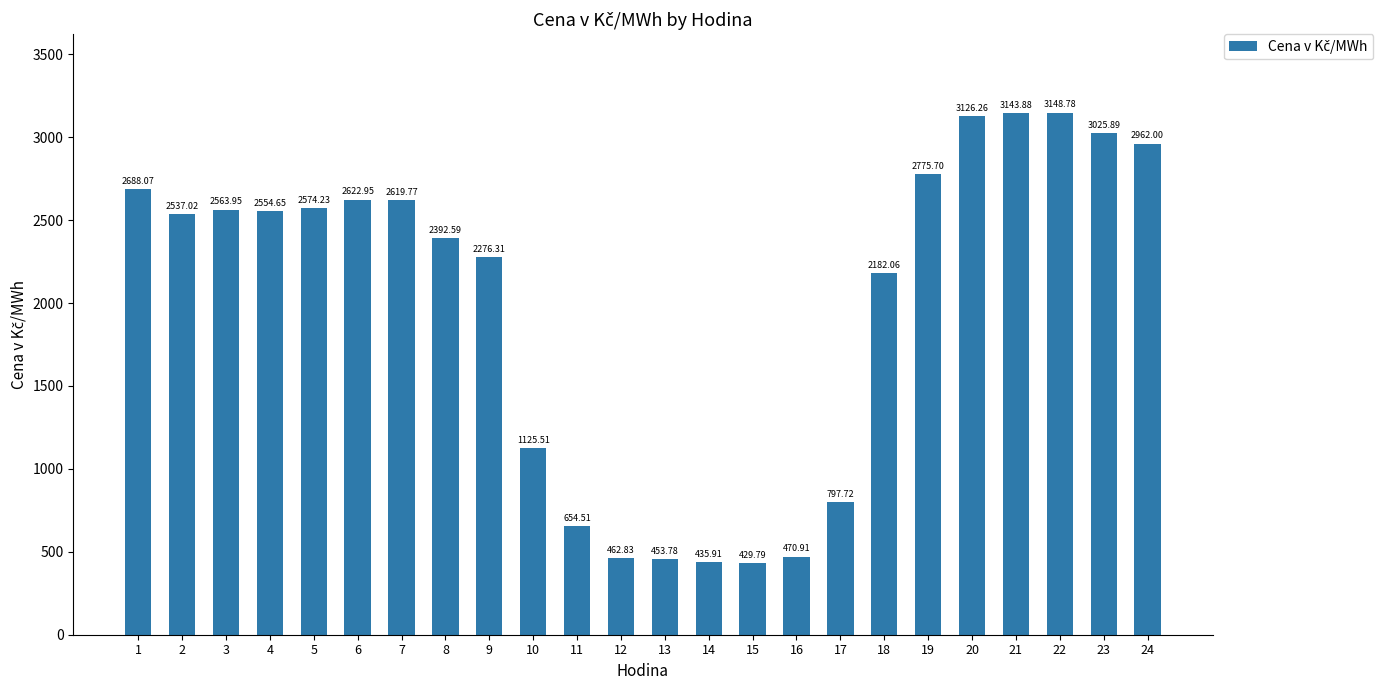

What is the sum of all values?

48025.1